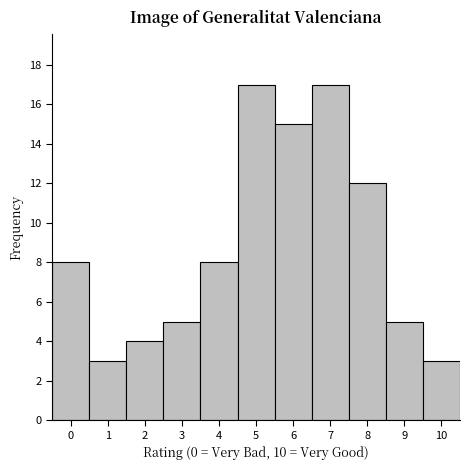

Reading left to right, transcribe this chart: for each bar, give the range it covers on the x-axis and its height. The values are not printed on the chart, so give them approximately, as read against the axis.

-0.5 to 0.5: 8
0.5 to 1.5: 3
1.5 to 2.5: 4
2.5 to 3.5: 5
3.5 to 4.5: 8
4.5 to 5.5: 17
5.5 to 6.5: 15
6.5 to 7.5: 17
7.5 to 8.5: 12
8.5 to 9.5: 5
9.5 to 10.5: 3